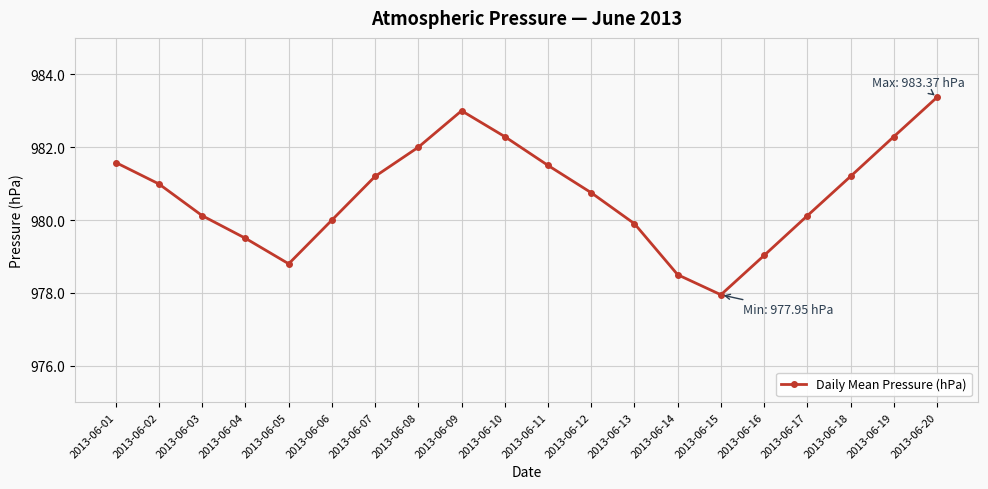

How many categories are shown in the chart?

20